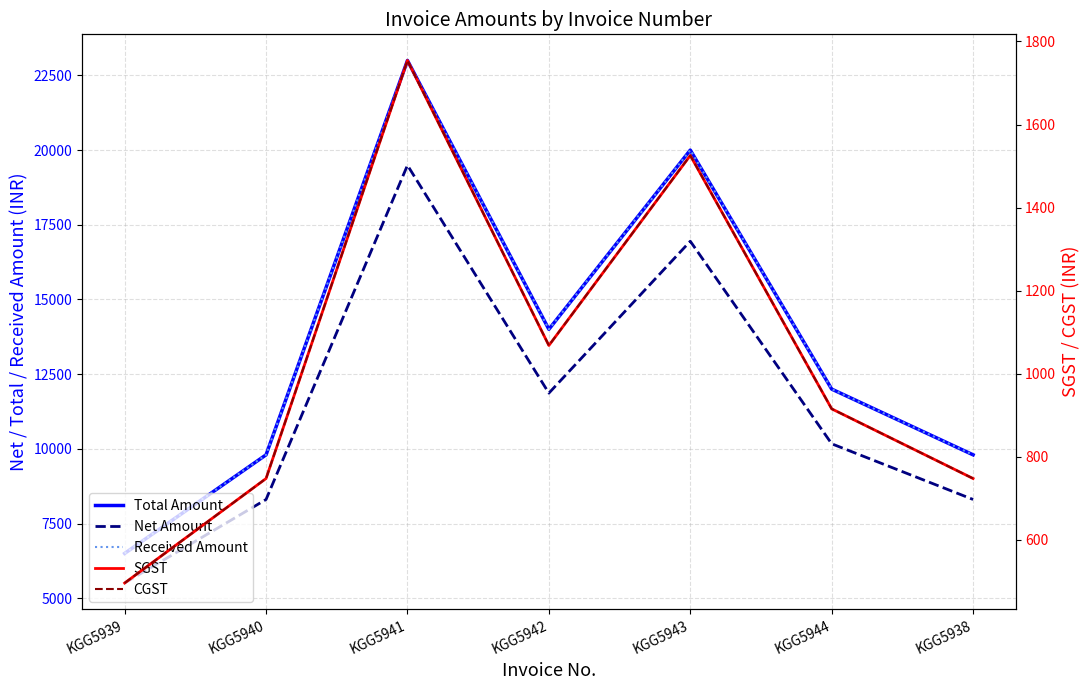

True or false: Total Amount has a value of 9799.0 at KGG5938.

True